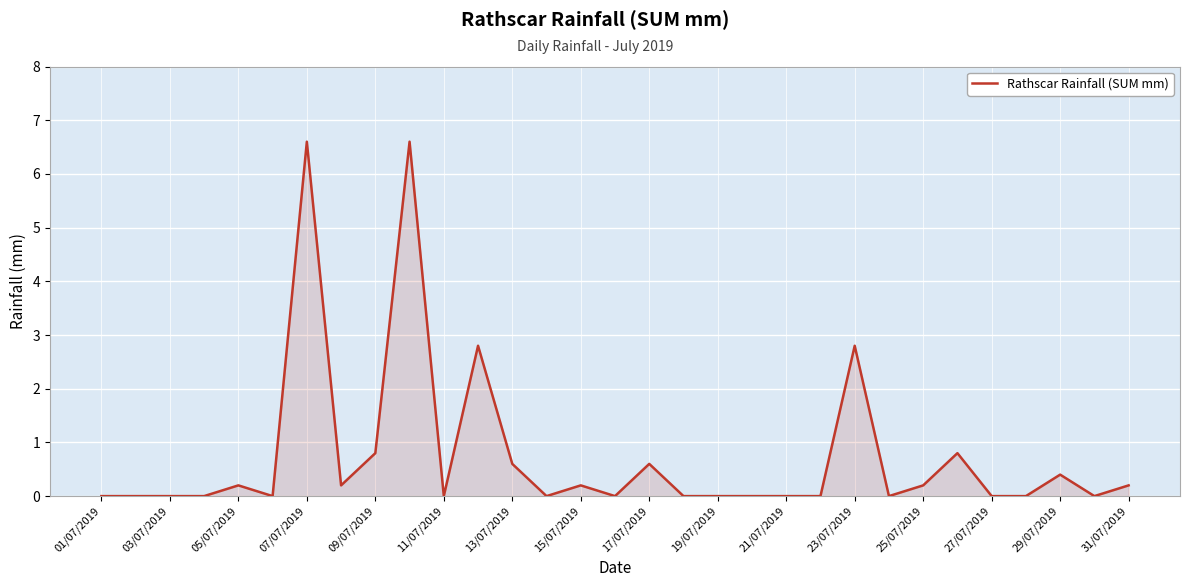

What is the maximum value shown in the chart?

6.6